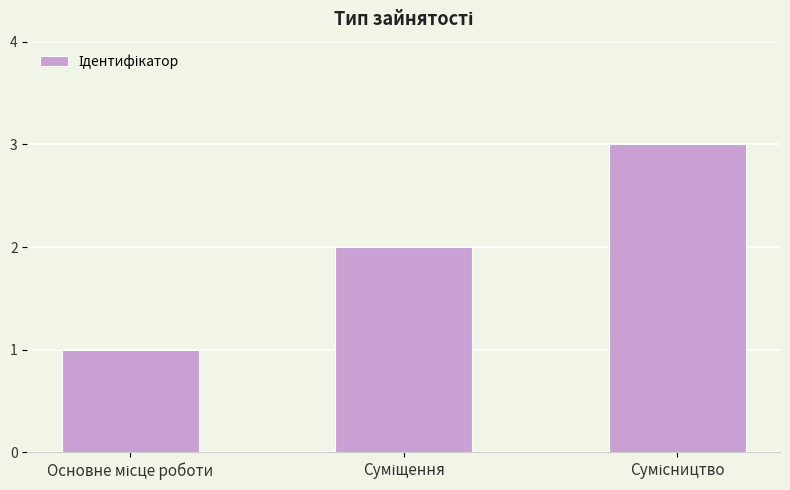

What is the sum of all values?

6